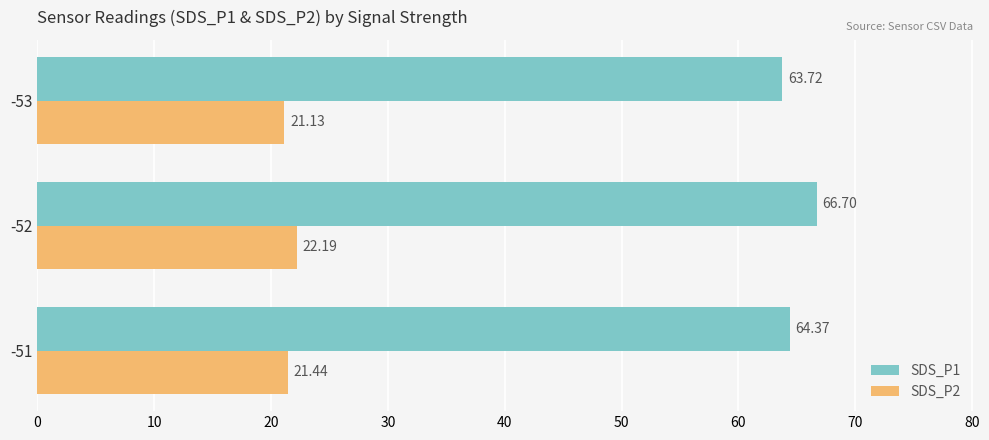

Between -51 and -53, which series saw the biggest shift?

SDS_P1